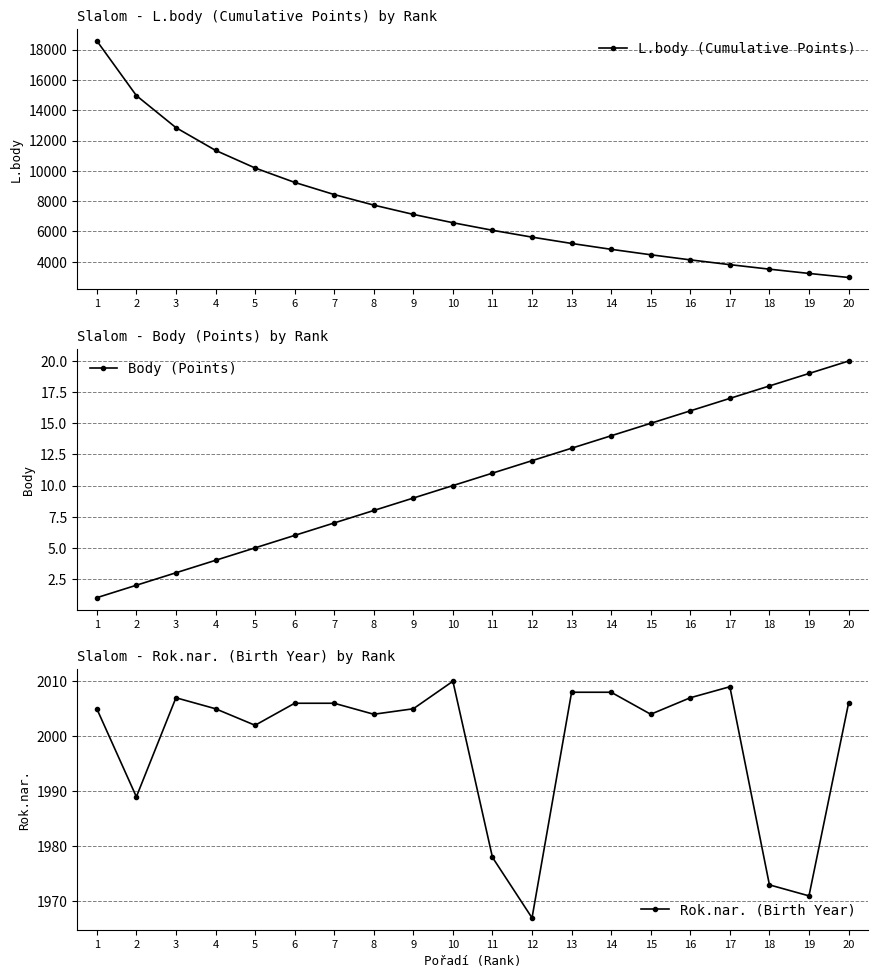

What is the highest value of the Rok.nar. (Birth Year) series?

2010